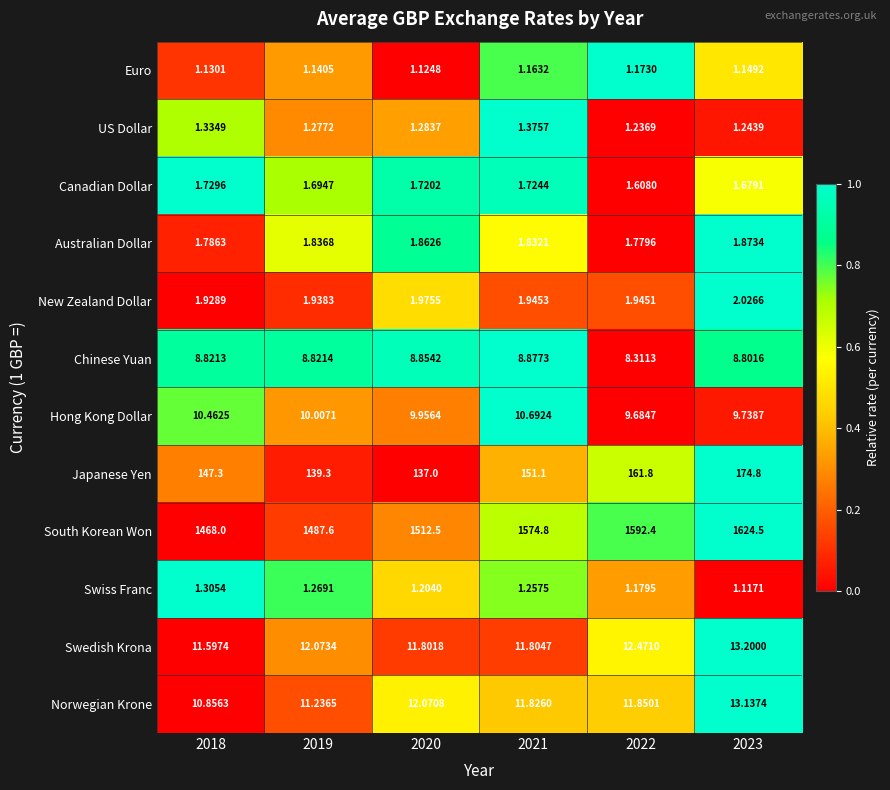

At 2018, list the series in order from smallest to largest.

Euro, Swiss Franc, US Dollar, Canadian Dollar, Australian Dollar, New Zealand Dollar, Chinese Yuan, Hong Kong Dollar, Norwegian Krone, Swedish Krona, Japanese Yen, South Korean Won